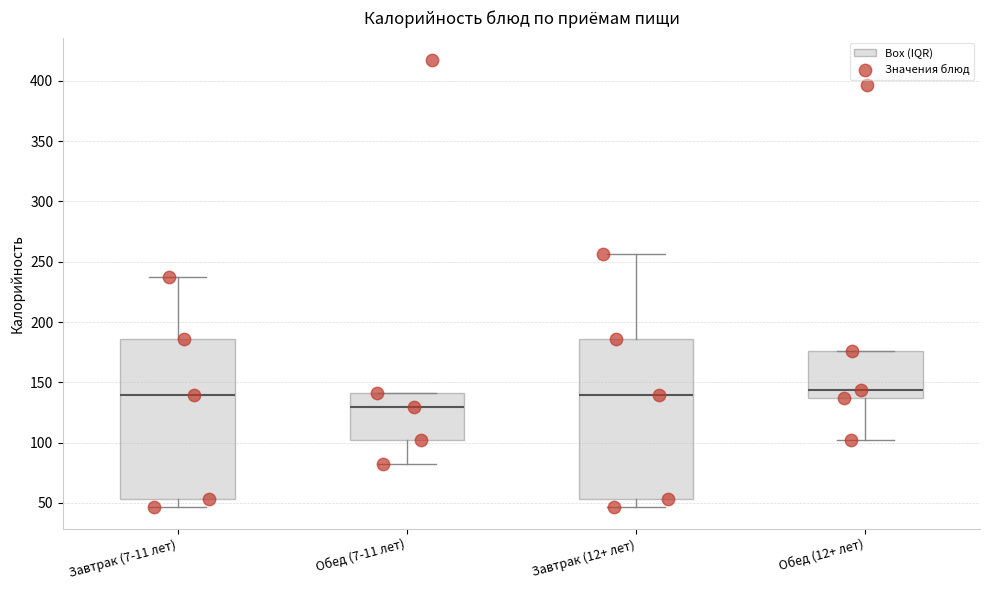

Reading left to right, transcribe this box plot: for each box, give where its median line is, the range the box spans, and where its two whiskers end, as read against the y-axis. The values are not printed on the chart, so give them approximately, as read against the axis.

Завтрак (7-11 лет): median 140, box 55 to 185, whiskers 45 to 235
Обед (7-11 лет): median 130, box 100 to 140, whiskers 80 to 140
Завтрак (12+ лет): median 140, box 55 to 185, whiskers 45 to 255
Обед (12+ лет): median 145, box 135 to 175, whiskers 100 to 175